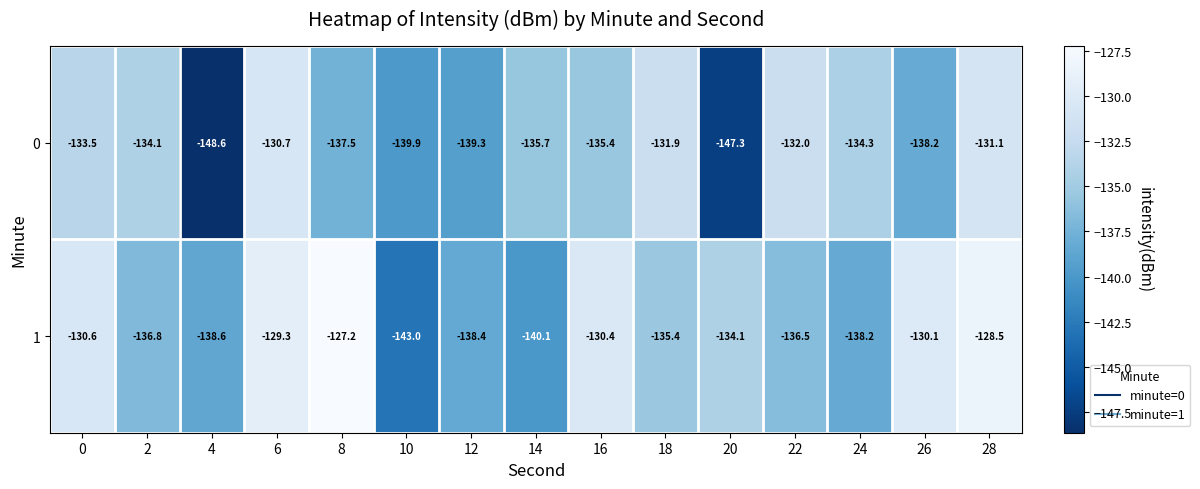

Is it true that 1 equals -88.5 at 6?

False